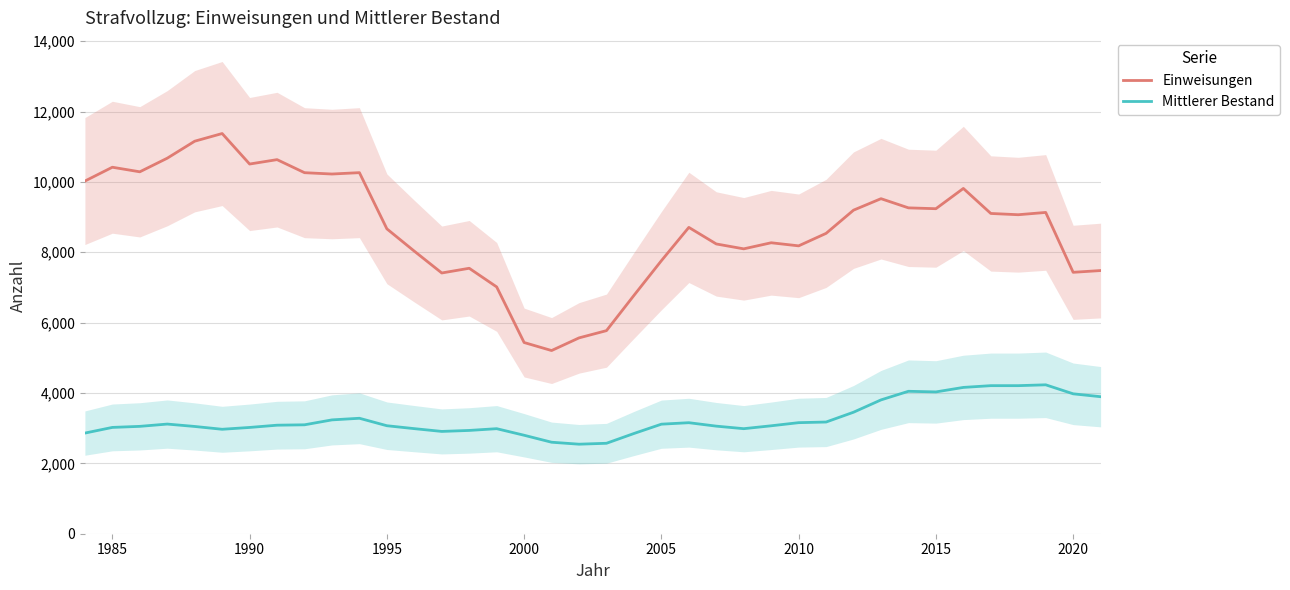

What is the average value of the Mittlerer Bestand series?

3257